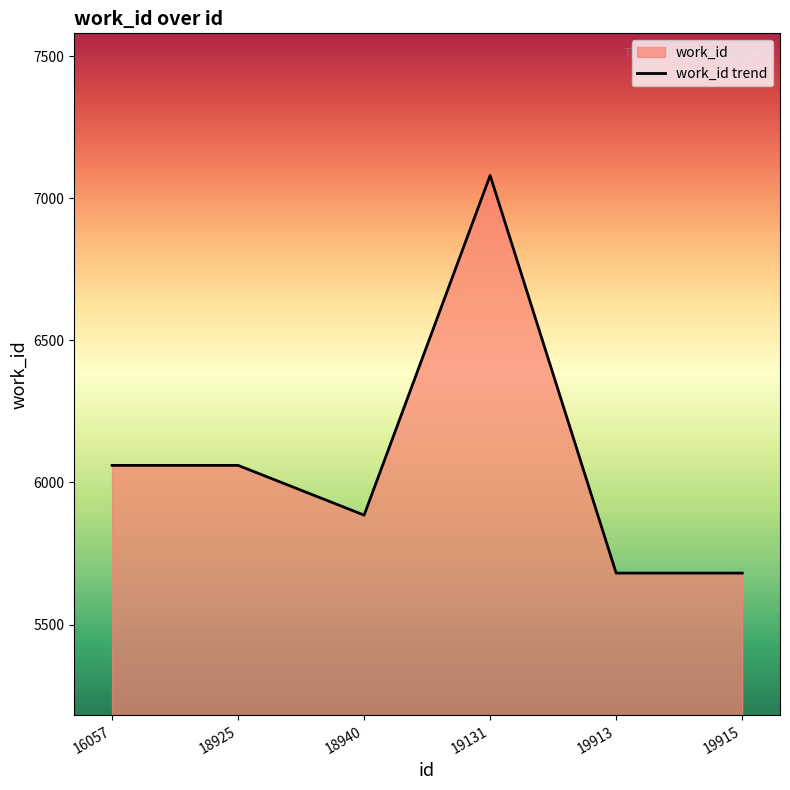

What is the approximate value at 19913, to the nearest 50?

5700